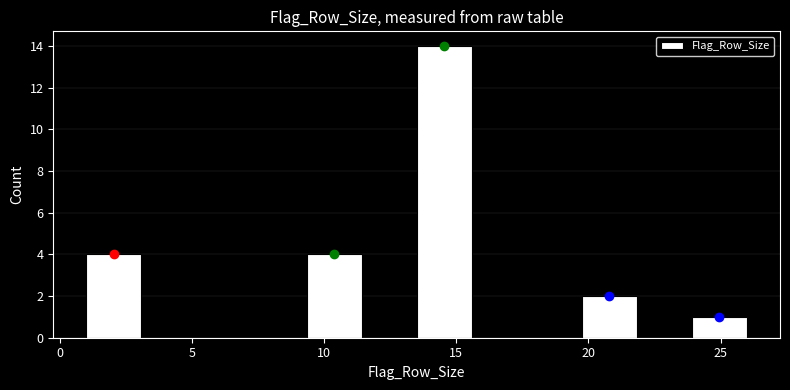

Over which range of the x-axis is the bar tallest?

13.5 to 15.5